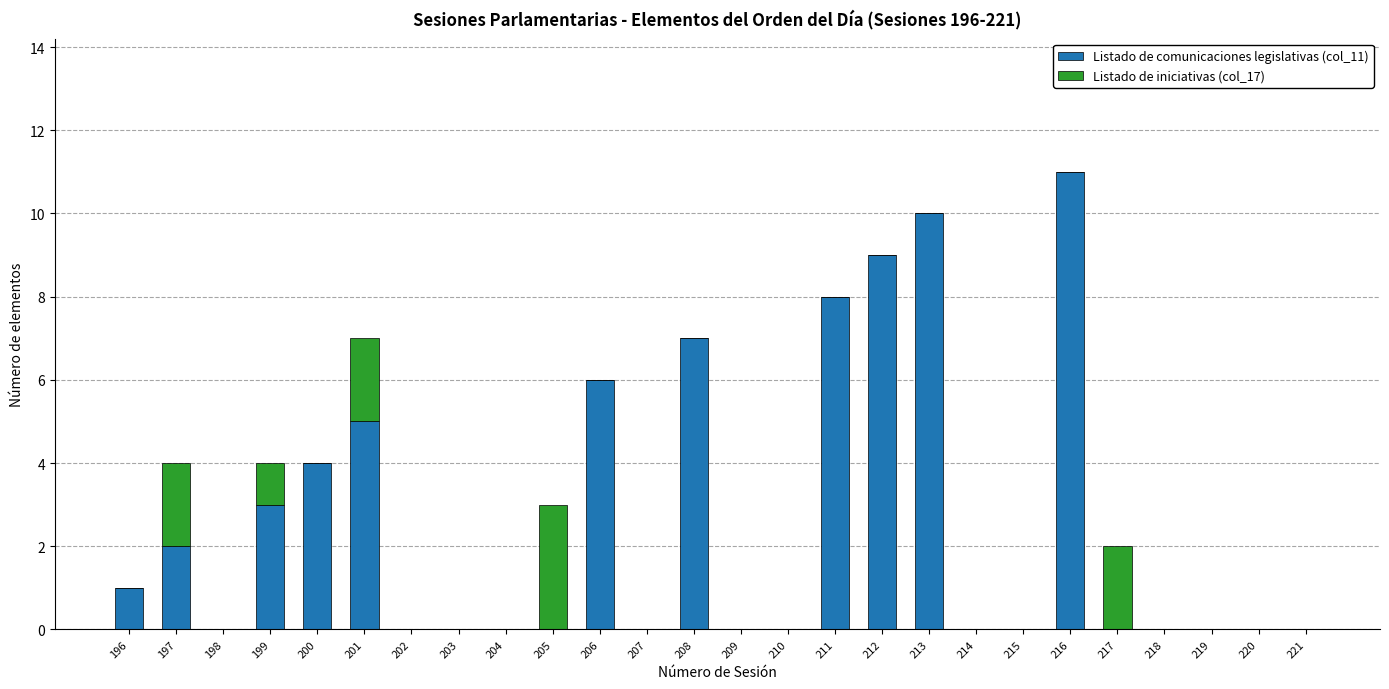

At which category is the sum across all series the highest?

216